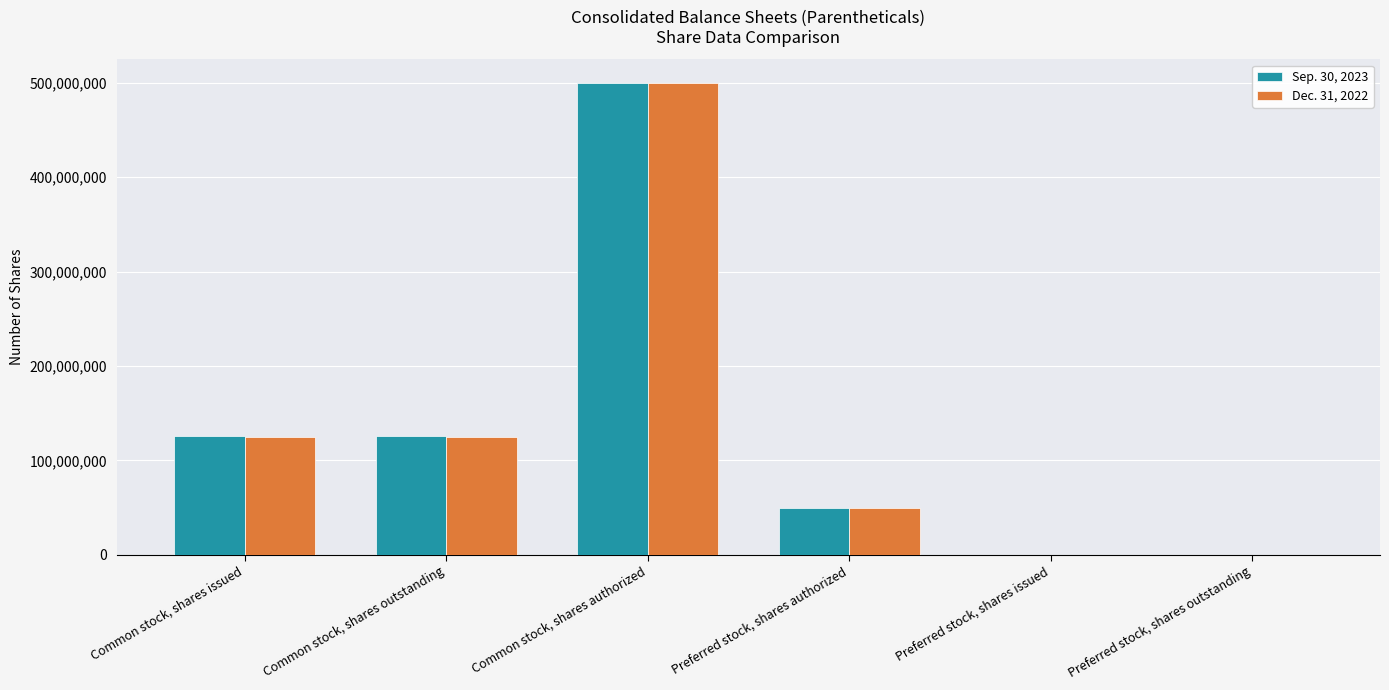

At which category does the chart reach its peak across all series?

Common stock, shares authorized